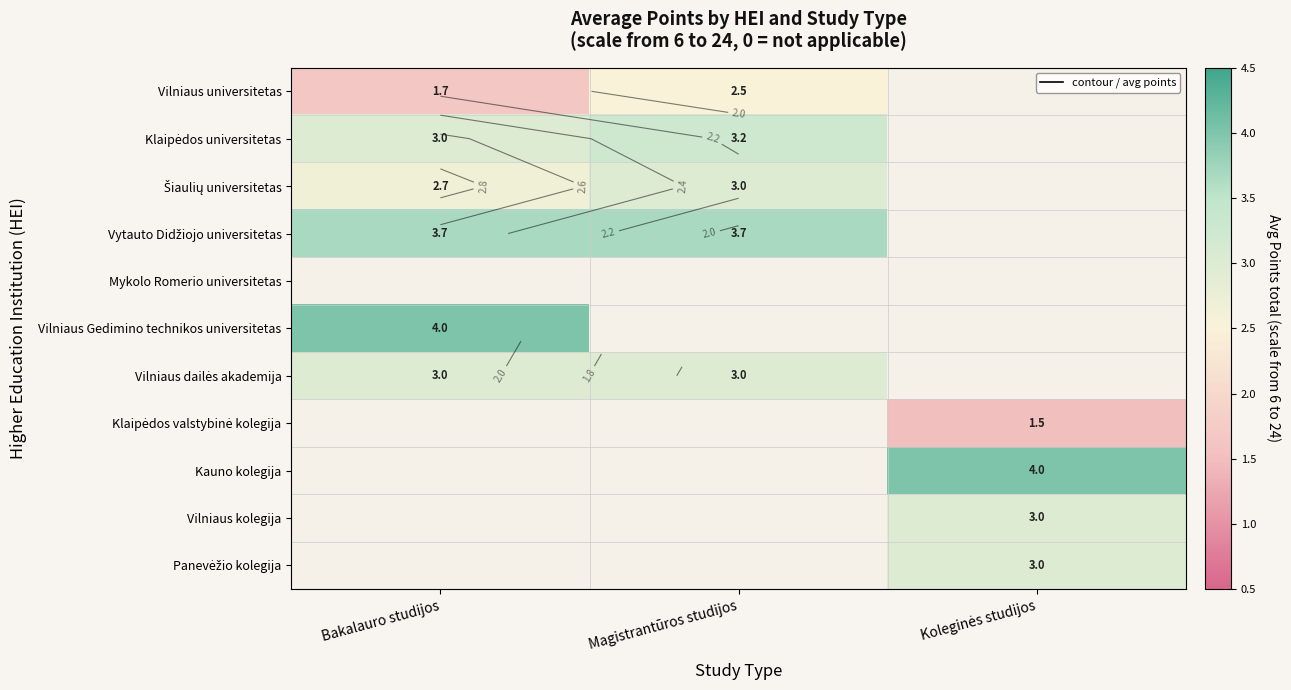

At which category is the sum across all series the highest?

Bakalauro studijos